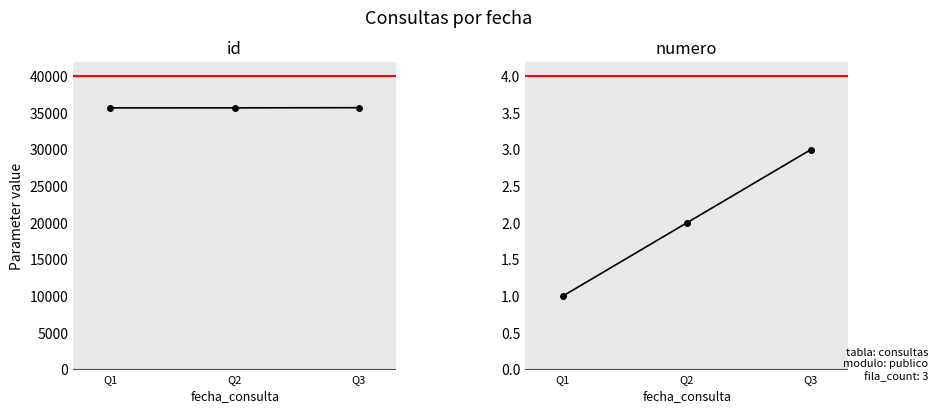

What are all the series names shown in the legend?

id, id_pts, numero, numero_pts